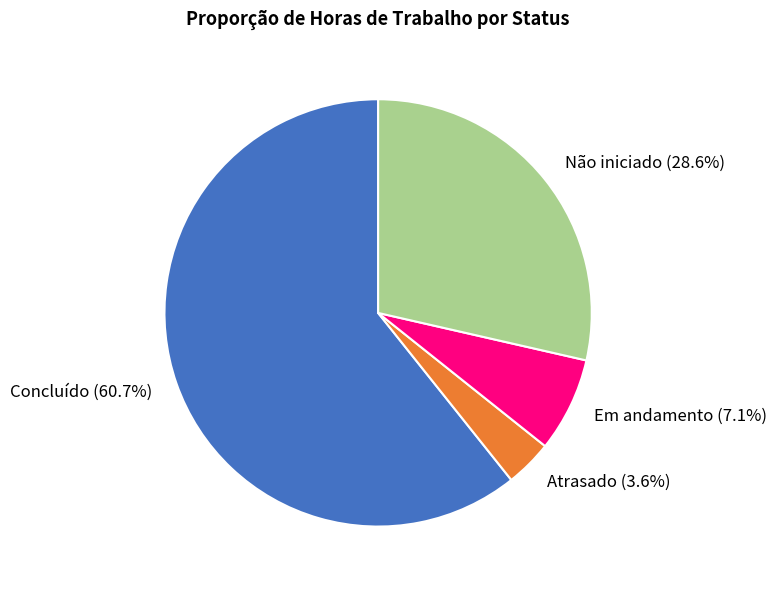

Combined, do Não iniciado (28.6%) and Concluído (60.7%) account for over 50%?

Yes